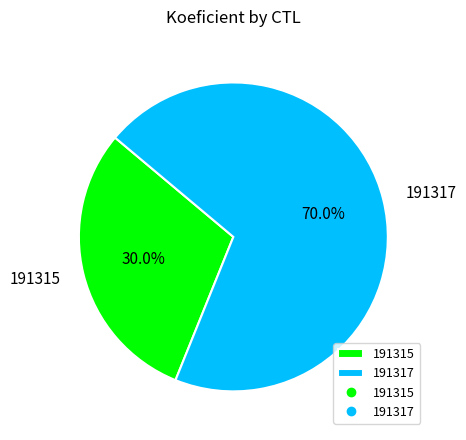

Which slice is the largest?

191317